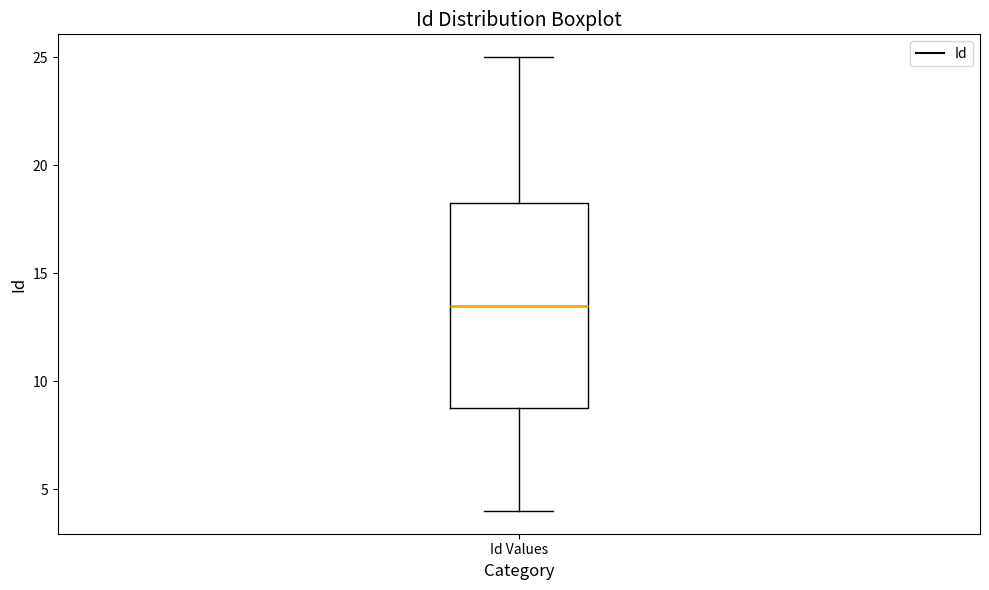

Read this box plot against the y-axis: the position of the median line, the range covered by the box, and the ends of both whiskers. The values are not printed on the chart, so give them approximately, as read against the axis.

median 13.5, box 9.0 to 18.5, whiskers 4.0 to 25.0